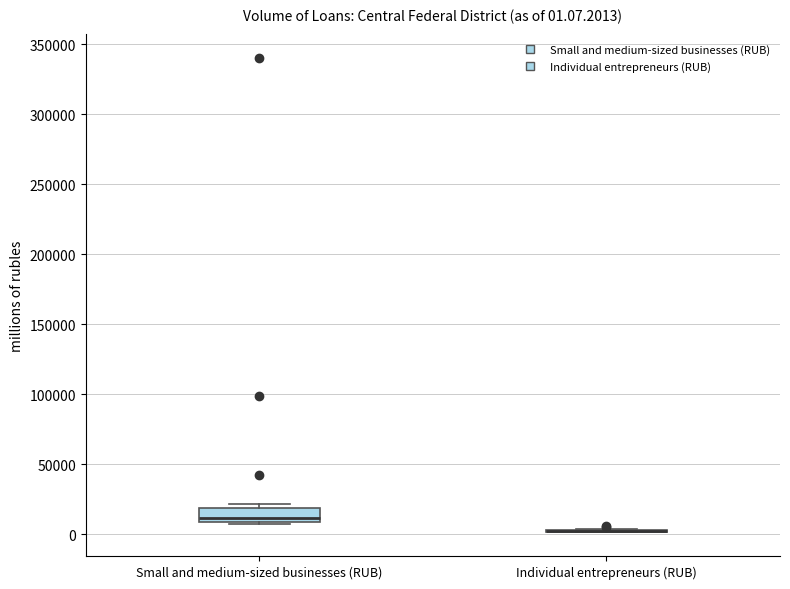

Which box is the tallest, from its lower edge to its upper edge?

Small and medium-sized businesses (RUB)